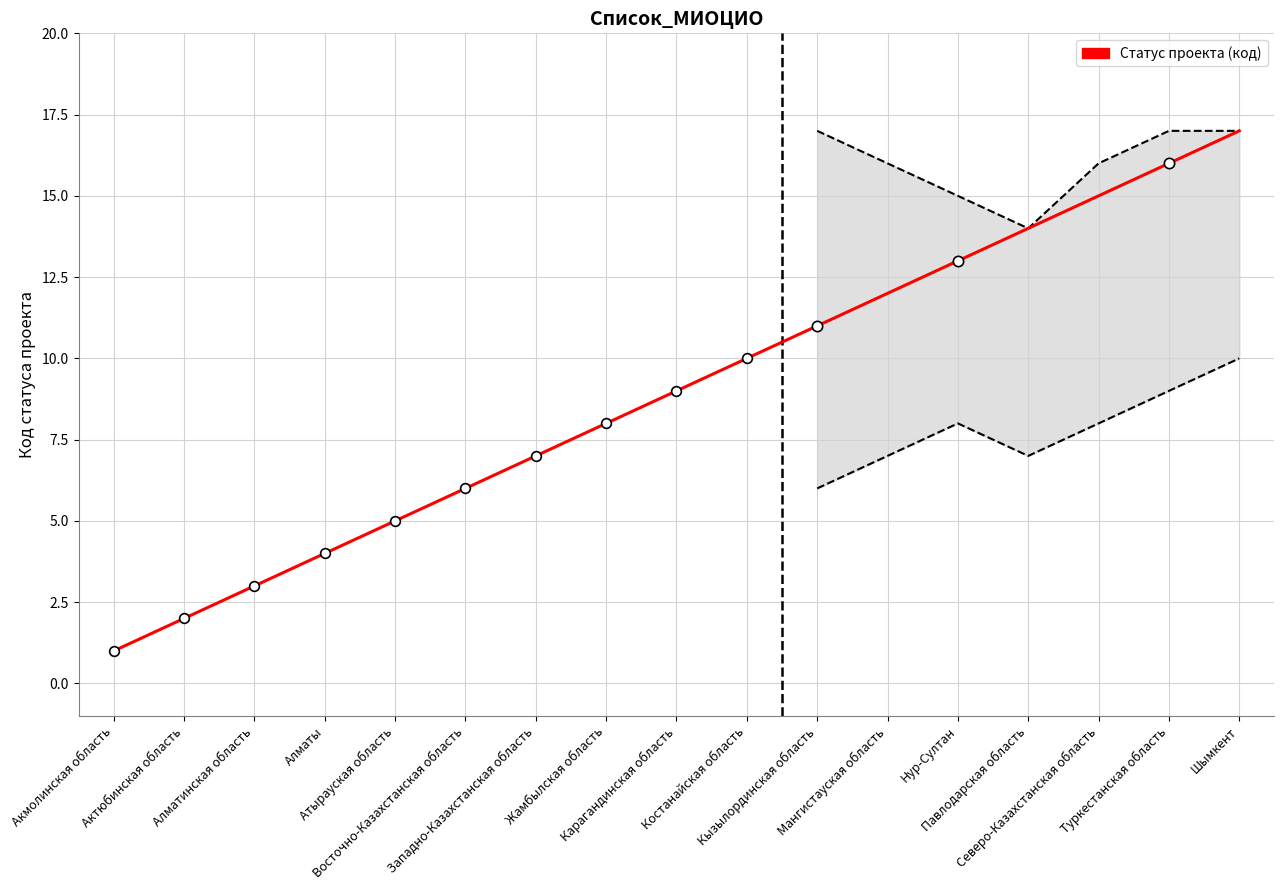

What is the change in value from Мангистауская область to Нур-Султан?

+1